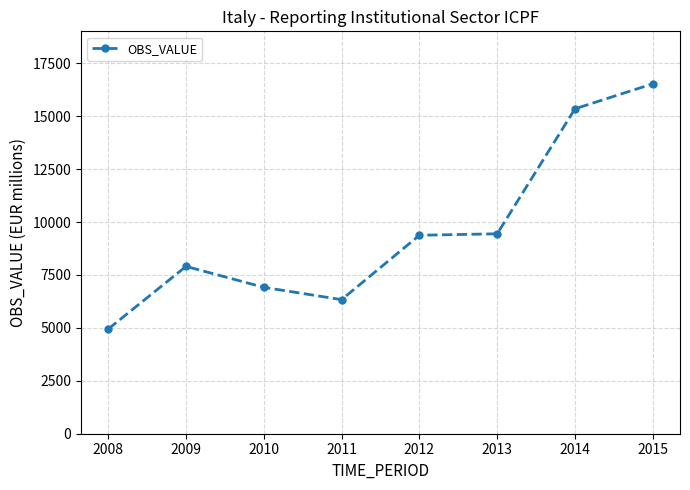

What is the value of the 1st point from the left?

4946